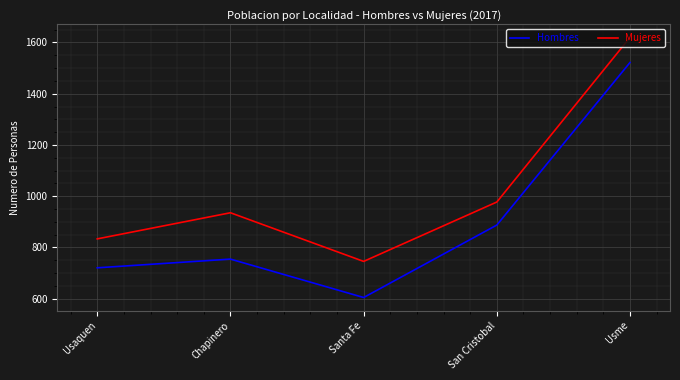

List the series in order of their peak value, highest first.

Mujeres, Hombres